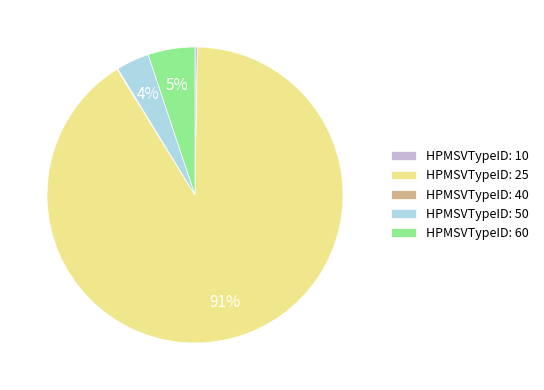

Is there any slice that represents more than half of the pie?

Yes